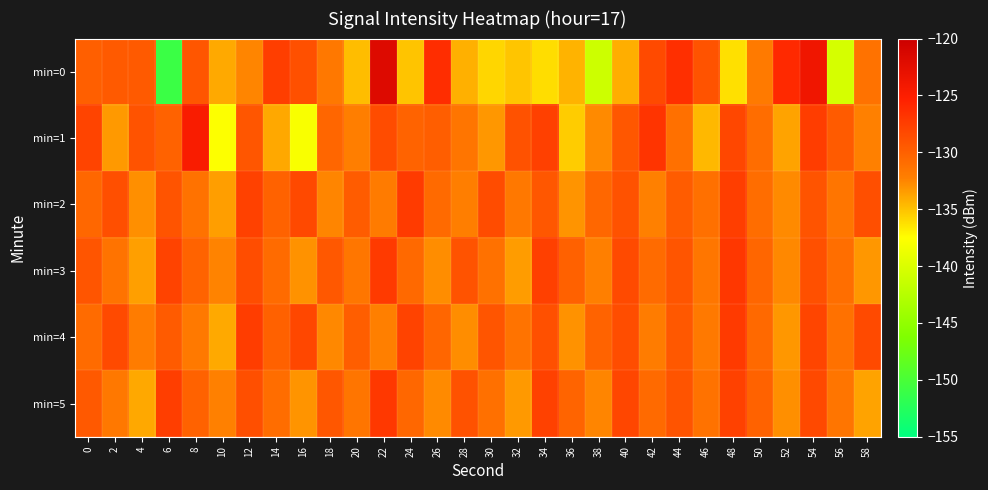

Reading left to right, list all the values displayed in this chart.

min=0: 0=-129.9	2=-129.5	4=-129.5	6=-151.0	8=-129.3	10=-134.0	12=-132.5	14=-127.5	16=-128.8	18=-131.7	20=-134.8	22=-121.8	24=-135.1	26=-126.2	28=-134.3	30=-135.8	32=-135.1	34=-136.1	36=-134.4	38=-141.0	40=-134.2	42=-128.4	44=-126.4	46=-129.1	48=-136.2	50=-131.9	52=-126.0	54=-123.8	56=-140.3	58=-131.2
min=1: 0=-127.9	2=-133.3	4=-129.0	6=-130.1	8=-124.7	10=-137.6	12=-129.3	14=-133.9	16=-137.9	18=-130.4	20=-132.1	22=-128.5	24=-130.2	26=-129.8	28=-131.5	30=-133.2	32=-128.9	34=-127.6	36=-135.4	38=-132.7	40=-129.3	42=-126.8	44=-131.1	46=-134.6	48=-128.2	50=-130.9	52=-133.7	54=-127.4	56=-129.6	58=-132.3
min=2: 0=-130.5	2=-128.7	4=-132.9	6=-129.1	8=-131.3	10=-133.5	12=-127.7	14=-130.1	16=-128.3	18=-132.5	20=-129.7	22=-131.9	24=-127.3	26=-130.7	28=-132.1	30=-128.5	32=-131.7	34=-129.3	36=-133.1	38=-130.5	40=-128.9	42=-132.3	44=-129.7	46=-131.1	48=-127.5	50=-130.9	52=-132.7	54=-129.1	56=-131.5	58=-128.7
min=3: 0=-129.2	2=-131.4	4=-133.6	6=-127.8	8=-130.2	10=-132.4	12=-128.6	14=-130.8	16=-133.0	18=-129.4	20=-131.6	22=-127.2	24=-130.6	26=-132.8	28=-129.0	30=-131.2	32=-133.4	34=-127.6	36=-130.0	38=-132.2	40=-128.4	42=-130.8	44=-129.2	46=-131.6	48=-127.0	50=-130.4	52=-132.6	54=-128.8	56=-131.0	58=-133.2
min=4: 0=-130.8	2=-128.4	4=-132.0	6=-129.6	8=-131.8	10=-134.0	12=-127.4	14=-130.0	16=-128.2	18=-132.6	20=-129.8	22=-132.2	24=-127.8	26=-130.4	28=-132.8	30=-129.2	32=-131.4	34=-128.8	36=-133.0	38=-130.2	40=-128.6	42=-132.0	44=-129.4	46=-131.8	48=-127.2	50=-130.6	52=-133.2	54=-128.0	56=-131.2	58=-128.4
min=5: 0=-129.5	2=-131.7	4=-133.9	6=-127.5	8=-130.1	10=-132.3	12=-128.7	14=-130.9	16=-133.1	18=-129.3	20=-131.5	22=-127.1	24=-130.5	26=-132.7	28=-128.9	30=-131.1	32=-133.3	34=-127.7	36=-130.3	38=-132.5	40=-128.1	42=-130.7	44=-129.1	46=-131.3	48=-127.7	50=-130.1	52=-132.9	54=-128.3	56=-131.5	58=-133.7